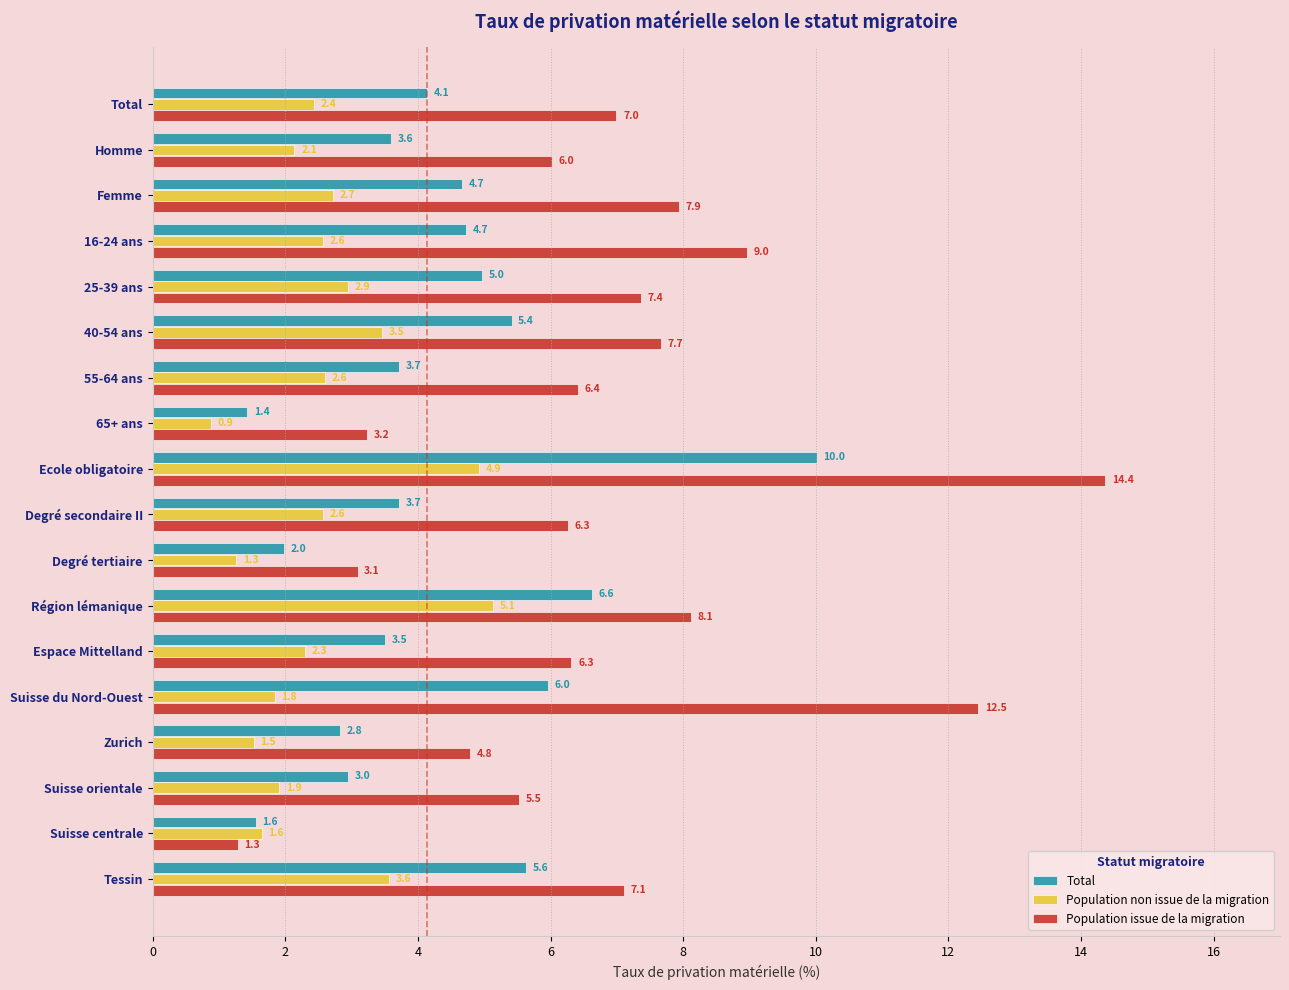

Rank the series by their average value, from highest to lowest.

Population issue de la migration, Total, Population non issue de la migration